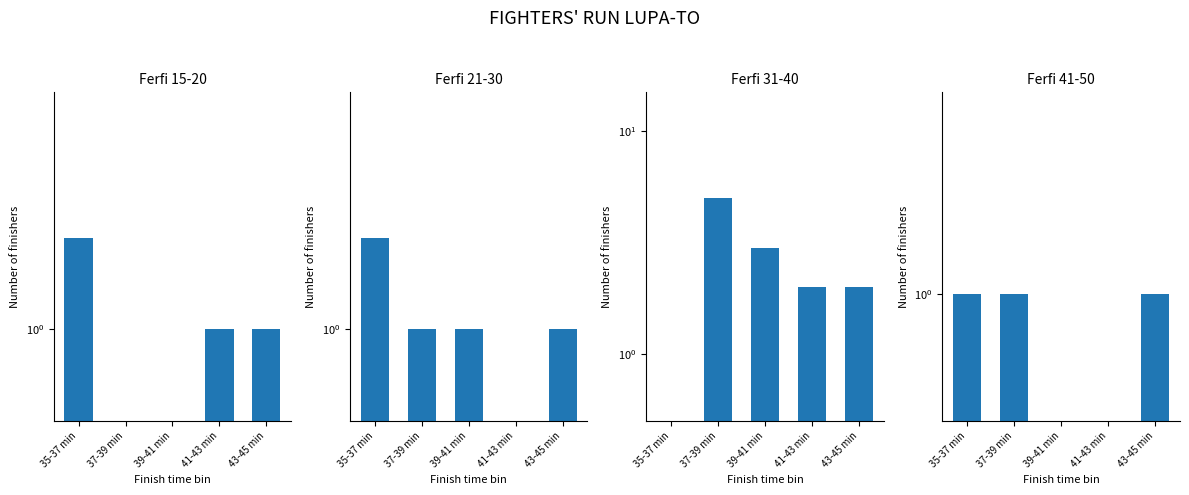

The value of Ferfi 41-50 at 39-41 min is 1. True or false?

False